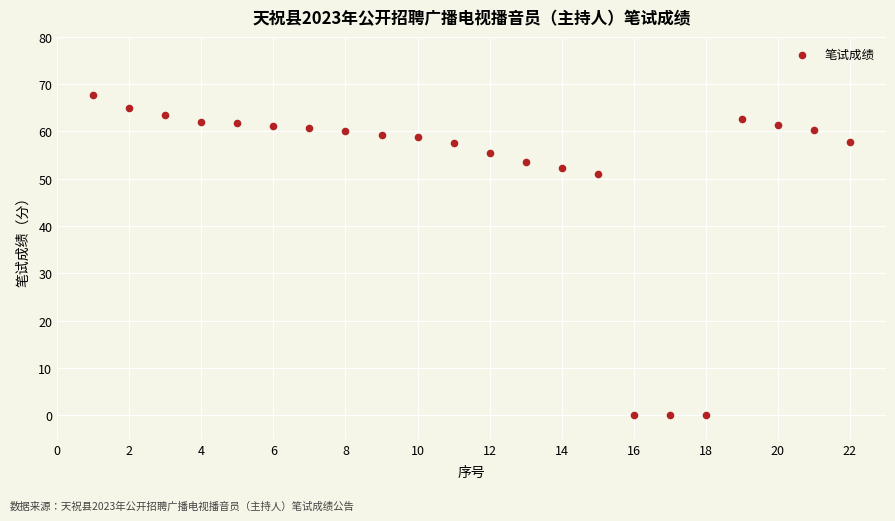

What Y value in the scatter plot is closest to 33?

51.0